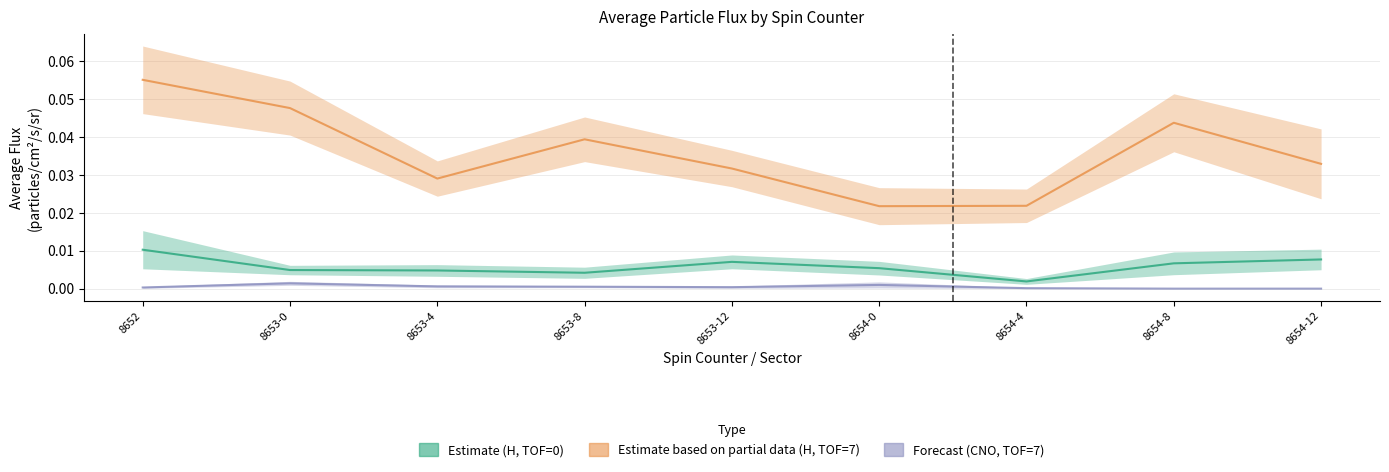

Which series has the largest total across all categories?

Estimate based on partial data (H, TOF=7)